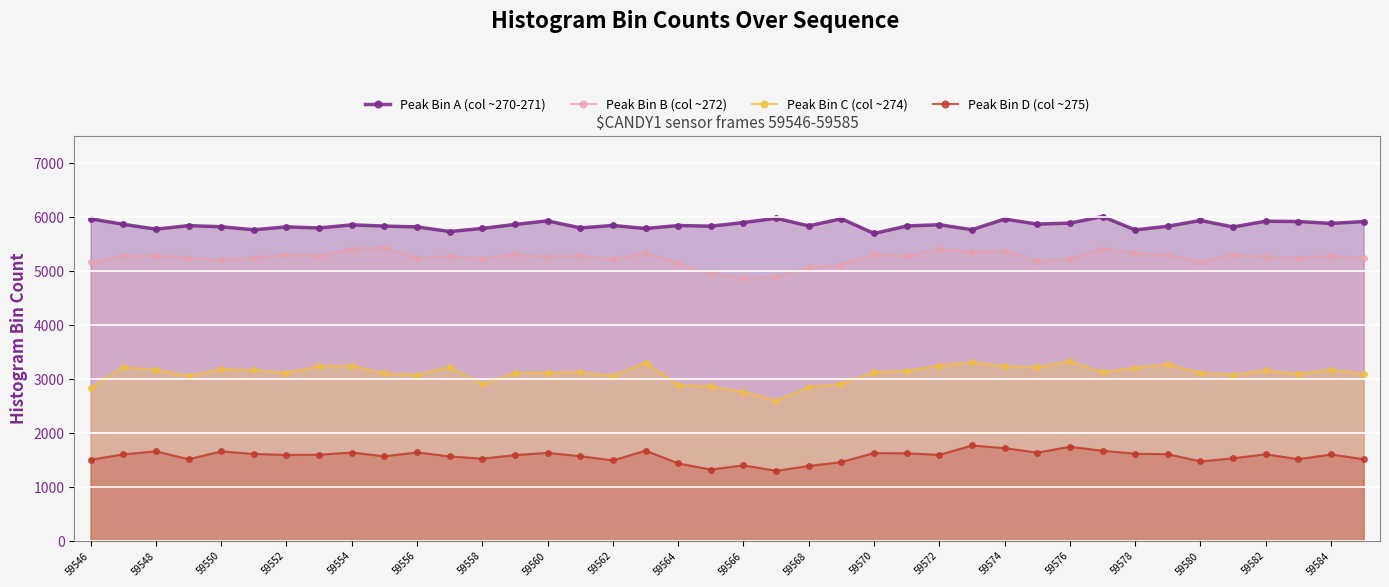

What is the total value across all series at 59578?

15929